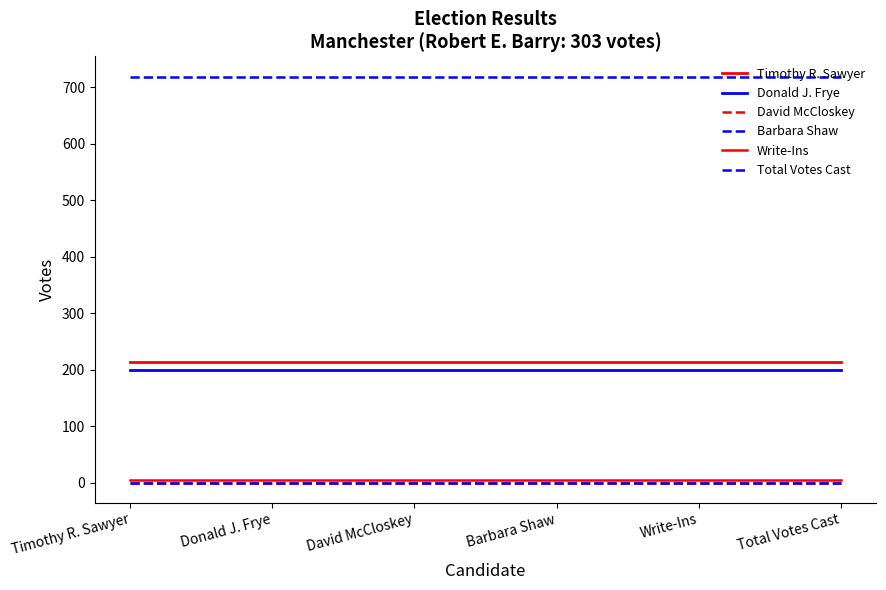

Does the chart display data point markers on the line(s)?

No